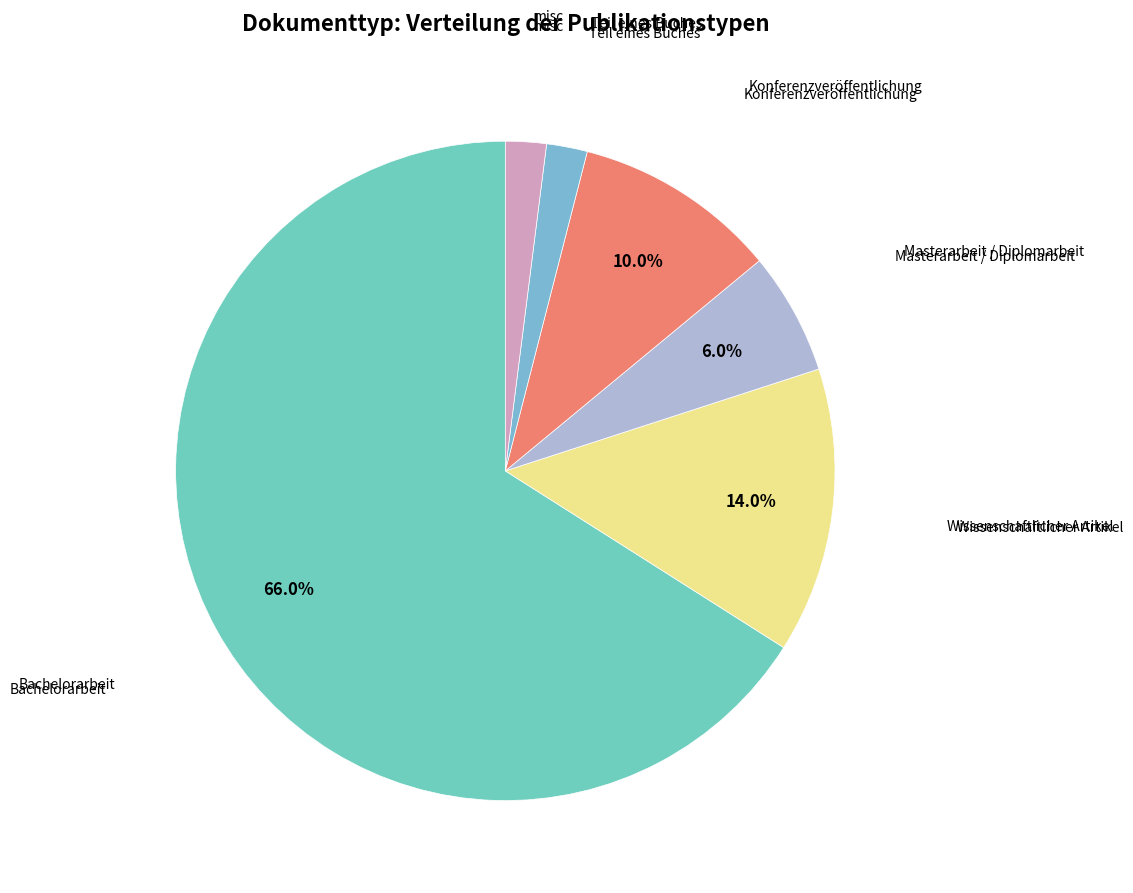

To the nearest percent, what is the difference between the largest and smallest slice percentages?

64%